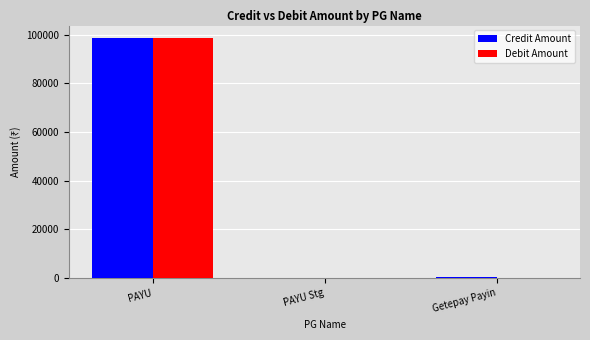

What is the total value across all series at PAYU?

197548.8